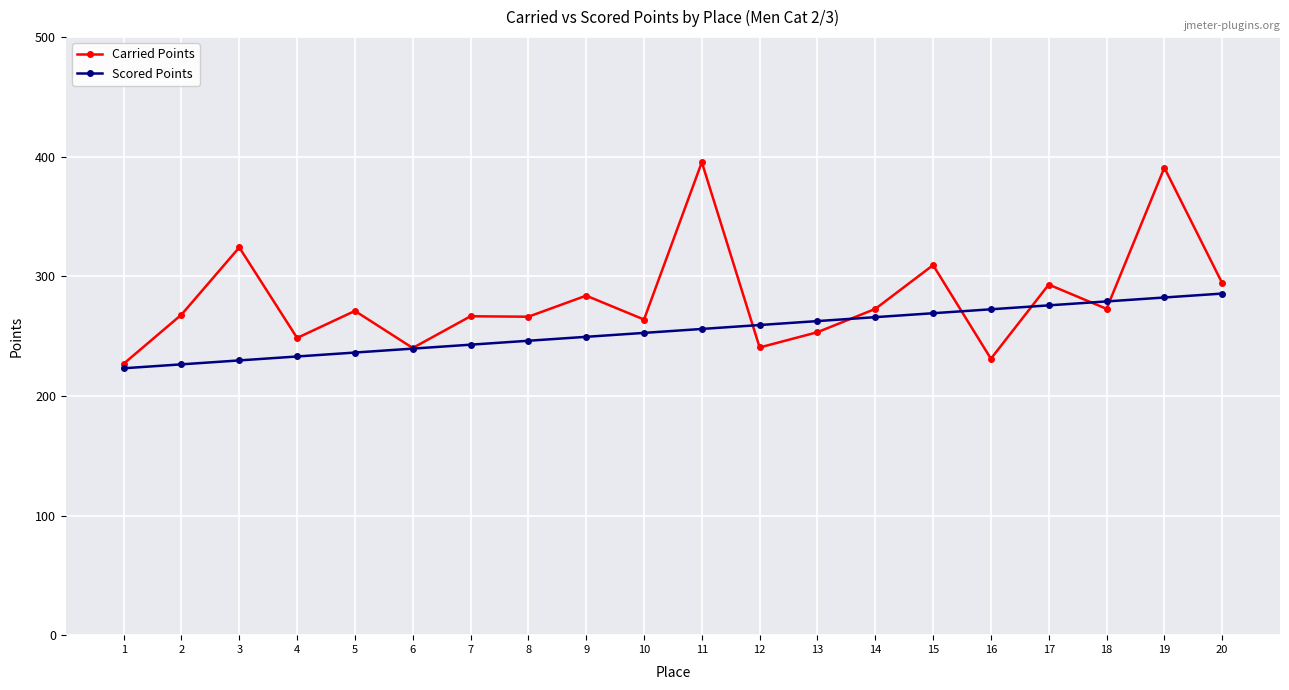

How many lines are shown in the chart?

2